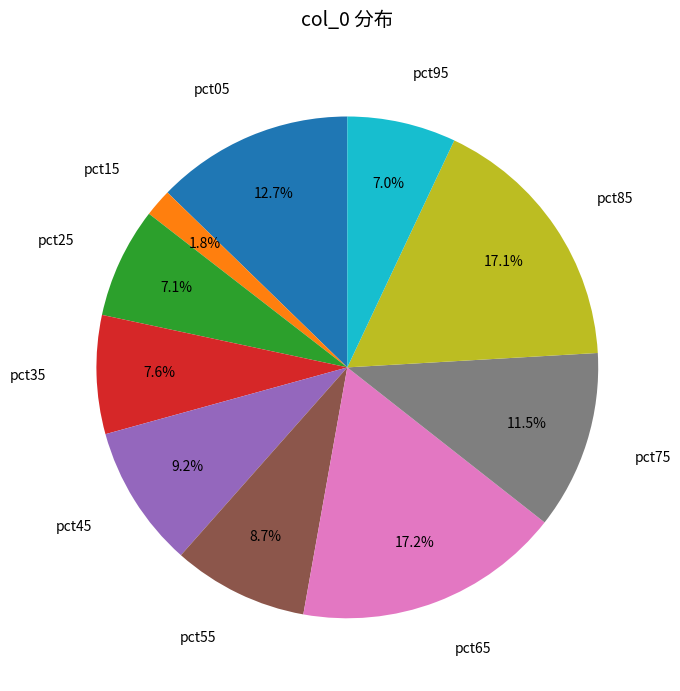

Is there any slice that represents more than half of the pie?

No